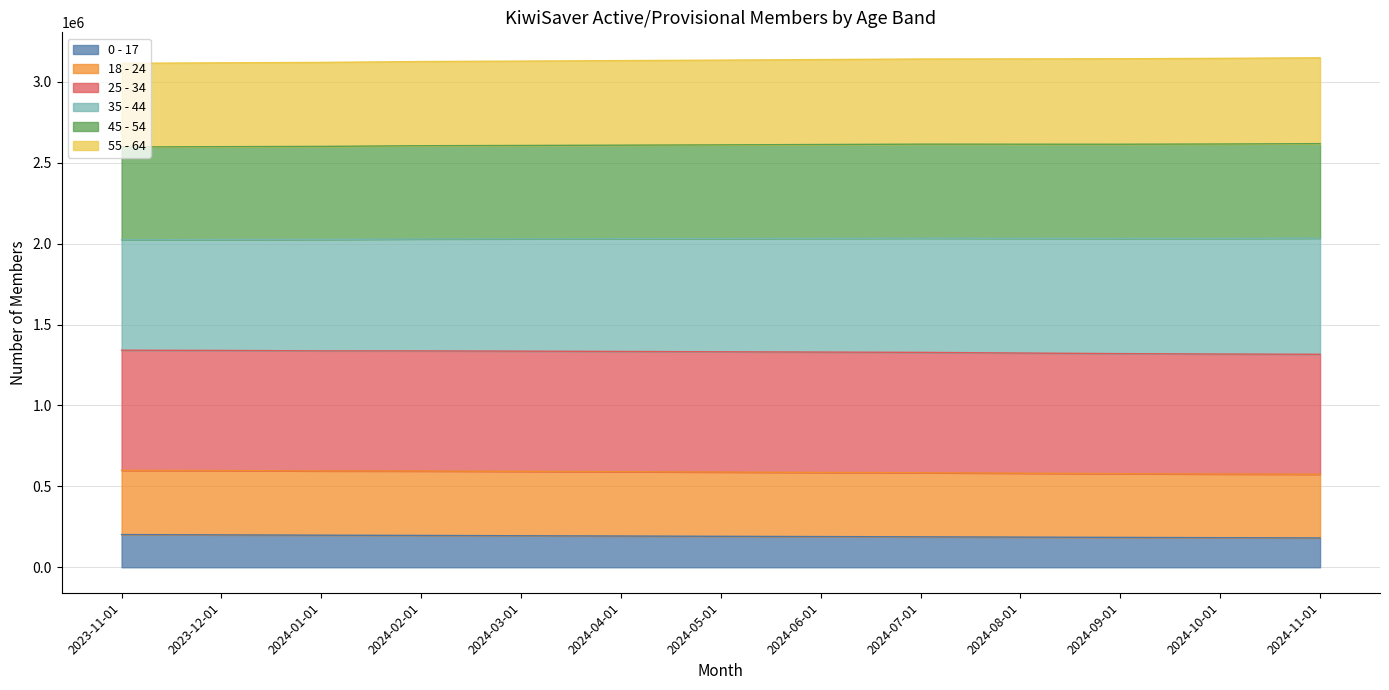

What position from the left is 2024-07-01?

9